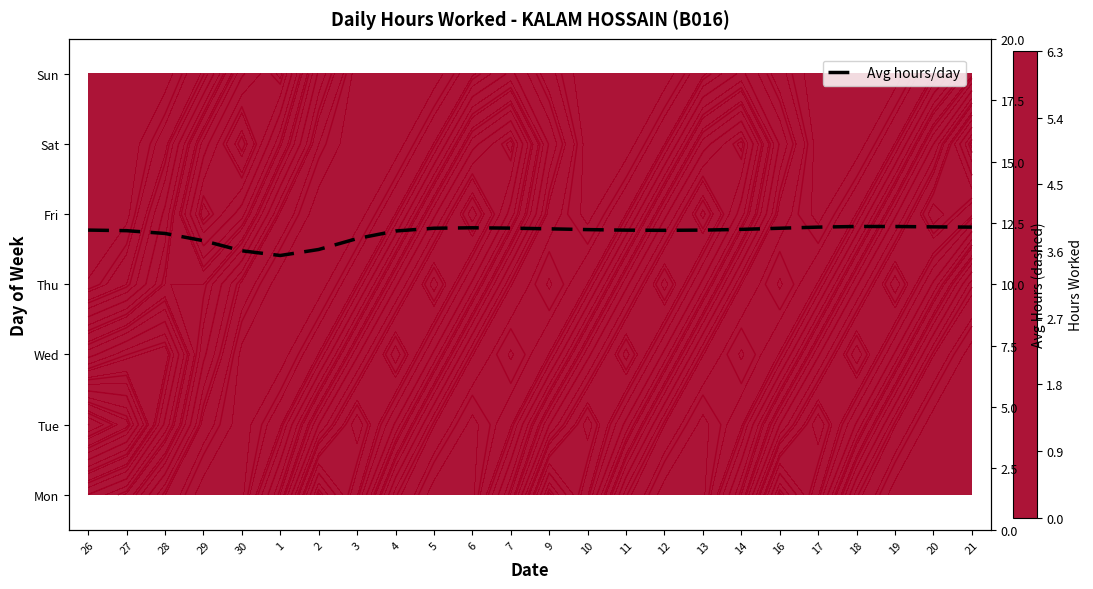

Is it true that the value at 7 is 12.3?

True